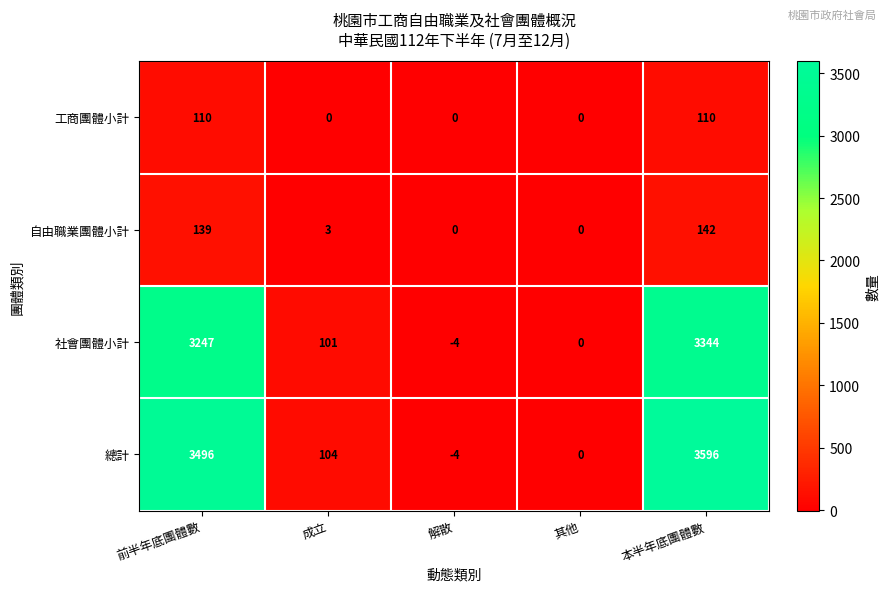

The 工商團體小計 series shows 195 at 前半年底團體數. True or false?

False